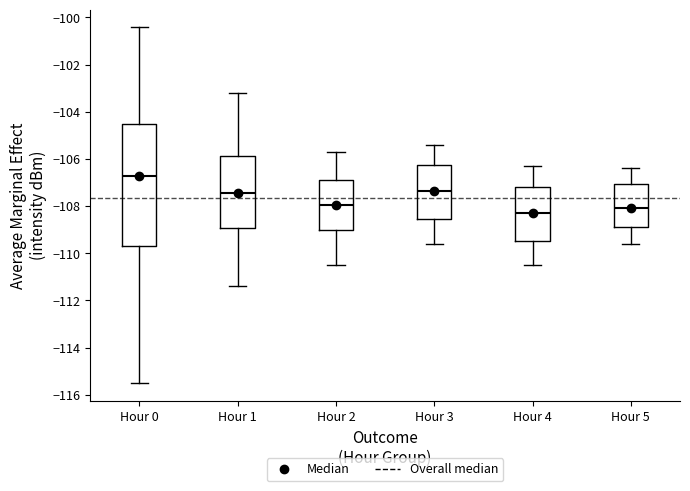

Which box has the highest median line?

Hour 0